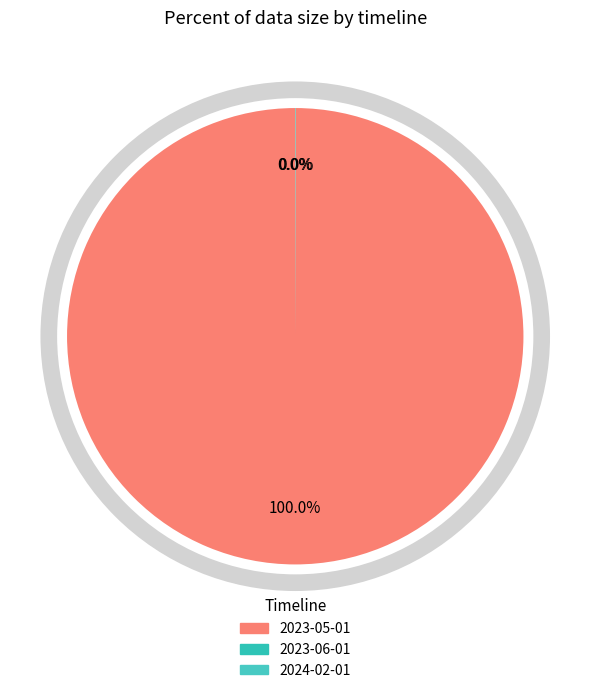

How many segments does this pie chart have?

3